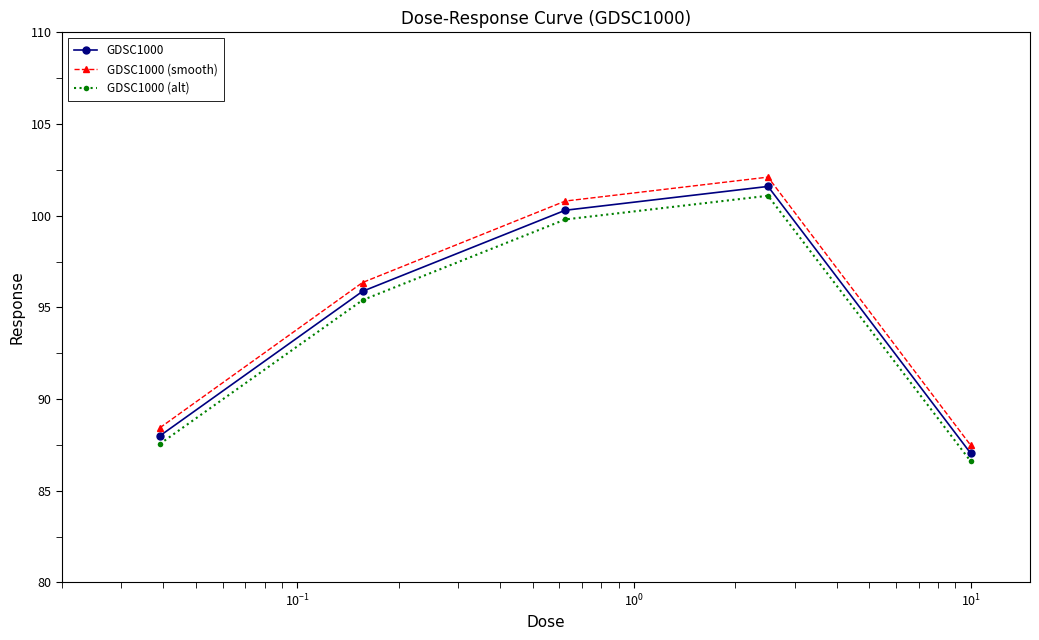

Rank the series by their maximum value, from highest to lowest.

GDSC1000 (smooth), GDSC1000, GDSC1000 (alt)